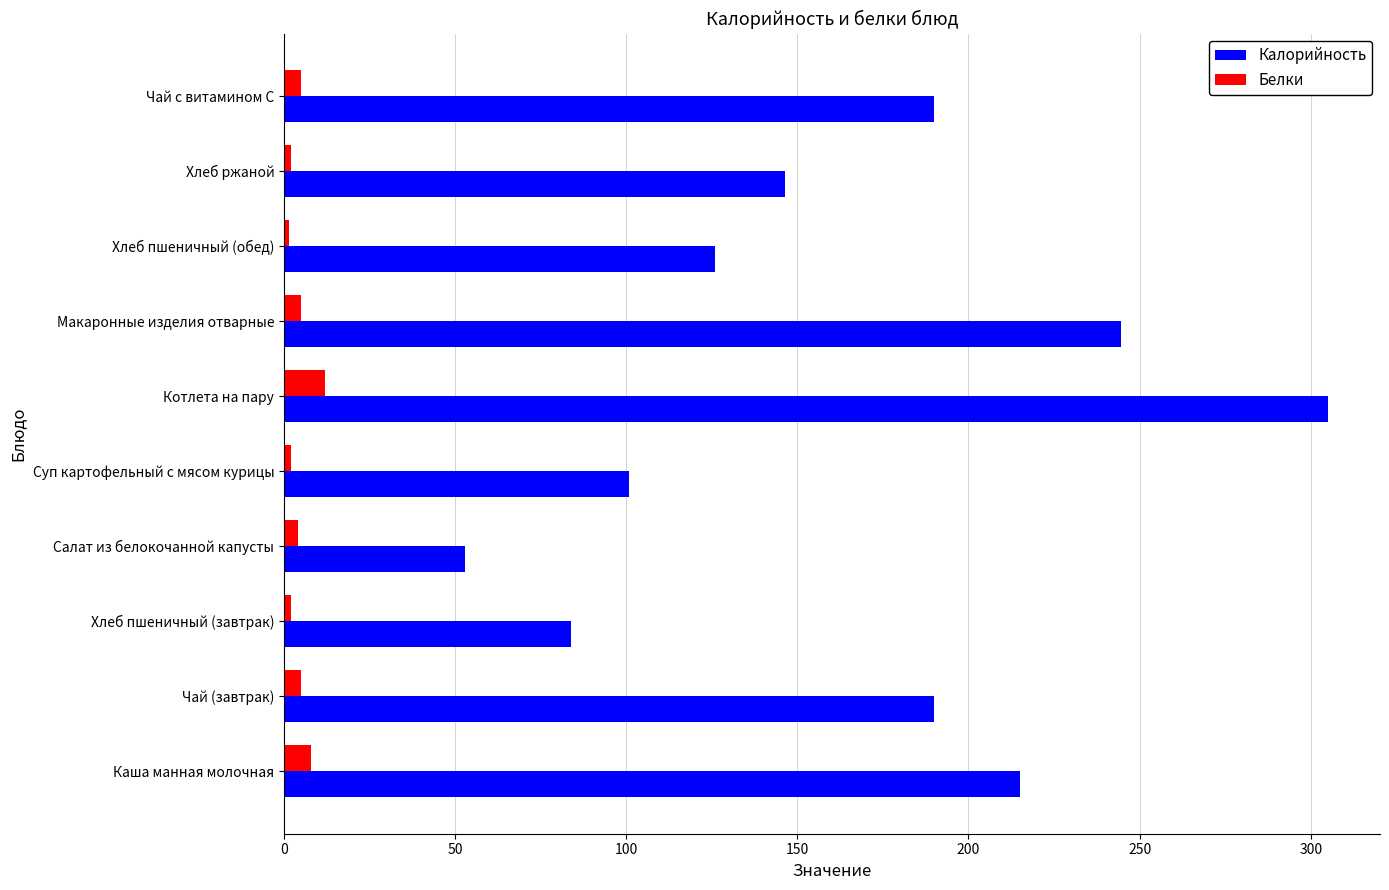

The value of Калорийность at Каша манная молочная is 330.2. True or false?

False